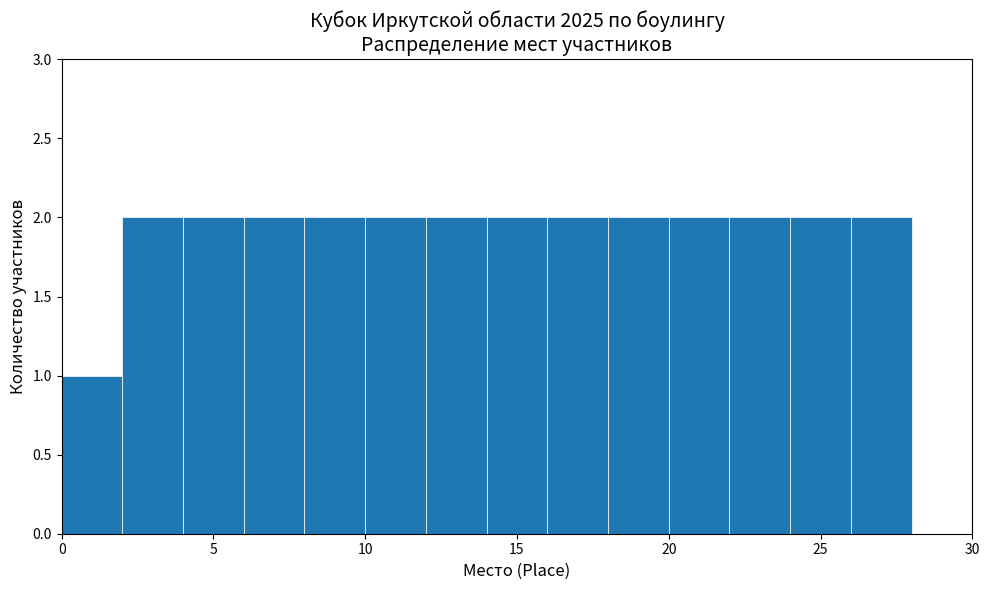

How tall is the bar that spans 22 to 24 on the x-axis? The values are not printed on the chart, so give them approximately, as read against the axis.

2